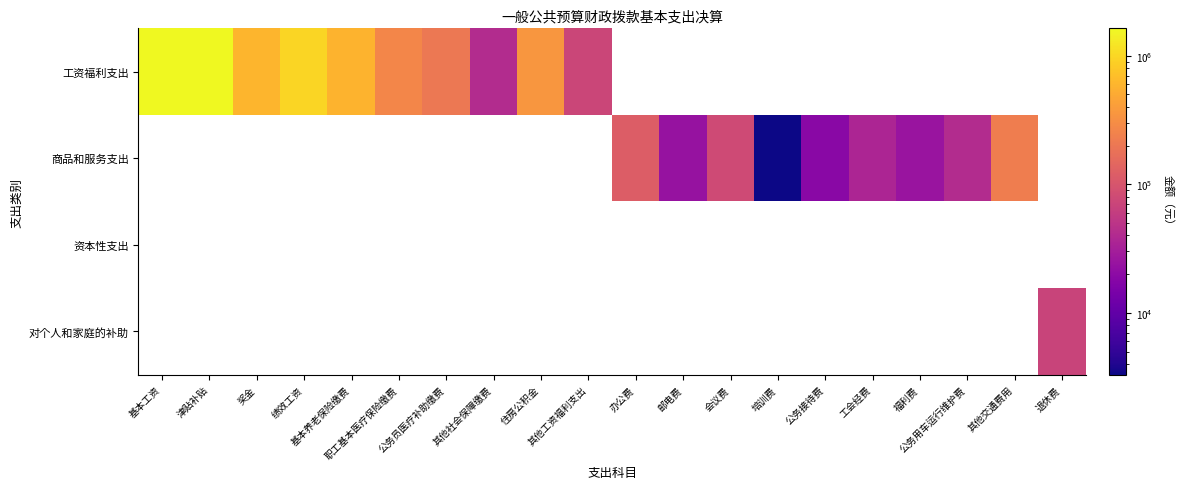

Which series has the widest spread of values?

工资福利支出